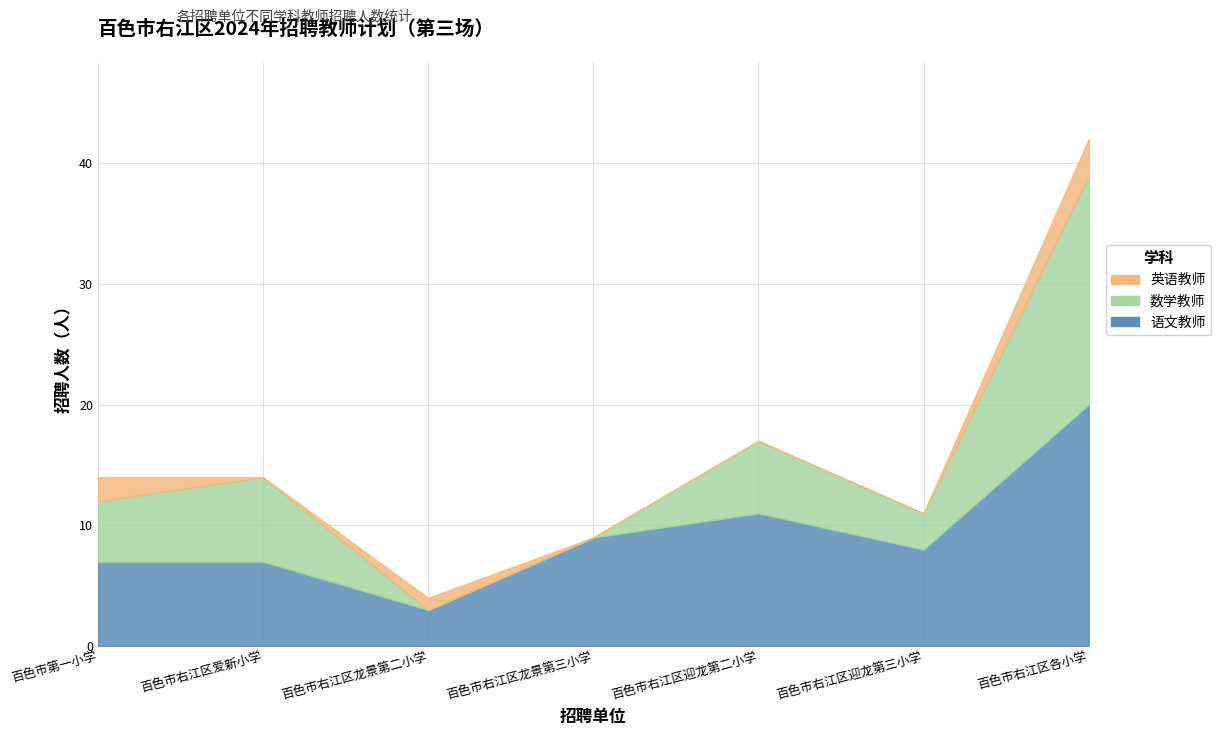

What is the label of the 1st point from the right?

百色市右江区各小学